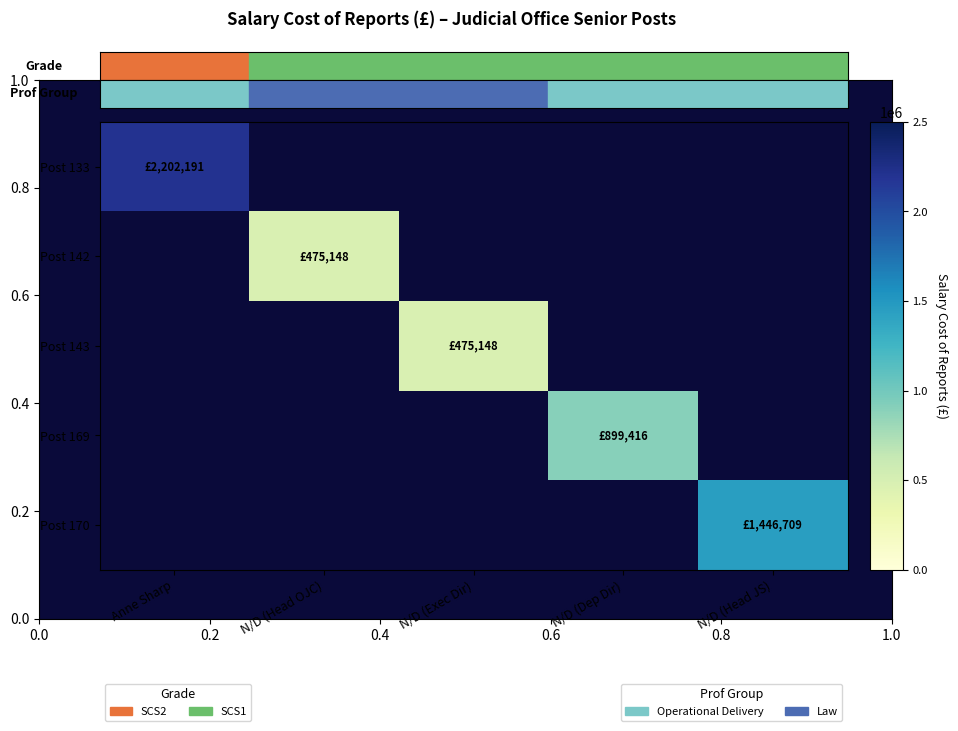

Which series has the widest spread of values?

Post 133